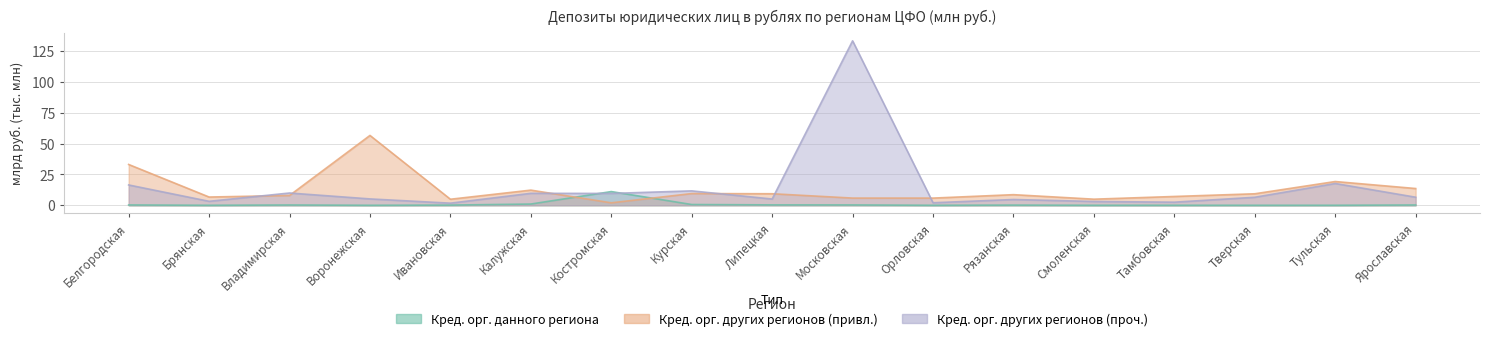

Where does the Кред. орг. других регионов (проч.) series first go above 6?

Белгородская